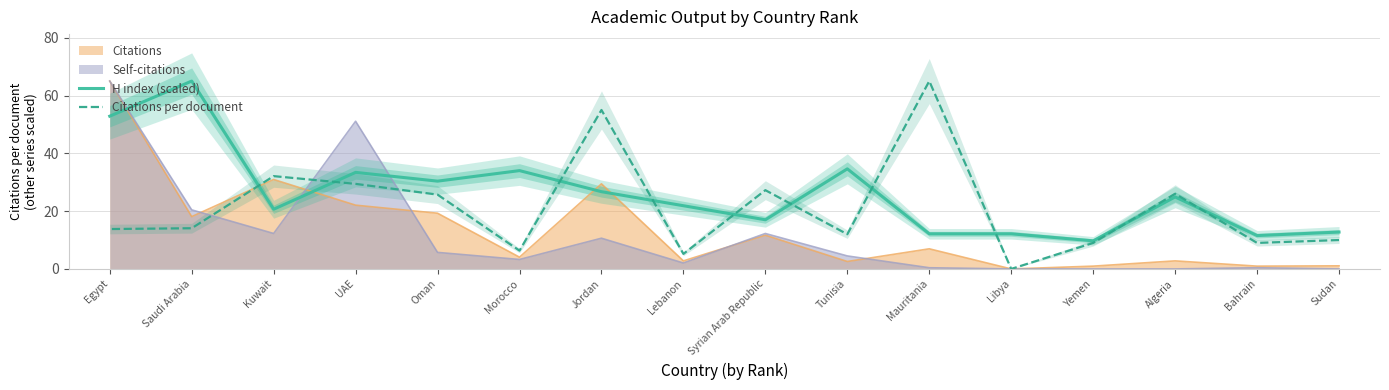

Count the number of categories in the chart.

16